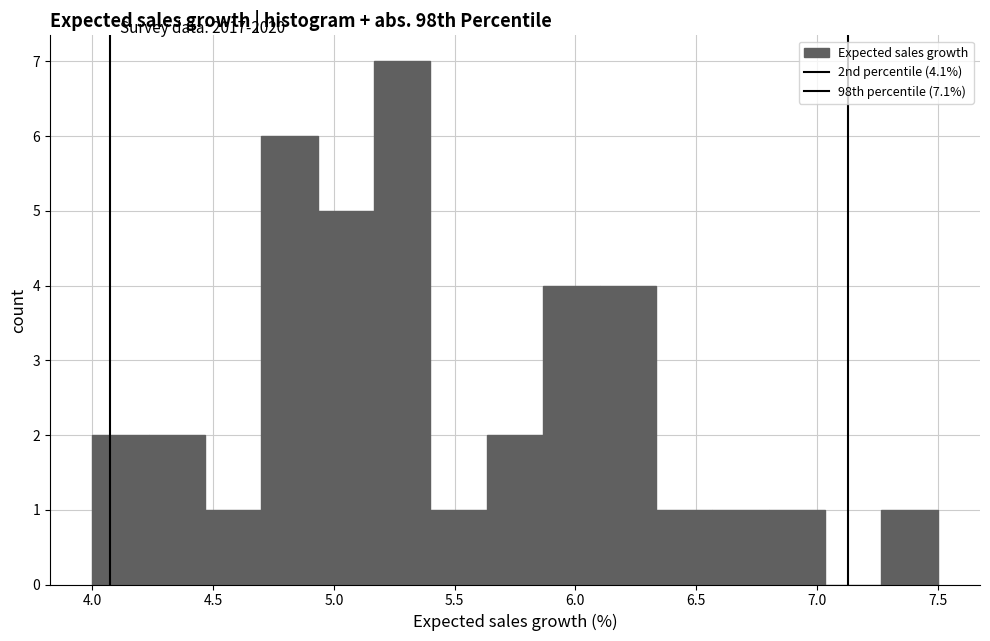

Reading left to right, list every bar in this chart as the range it spans on the x-axis followed by its height. Neither the bar edges nor the heights are printed on the chart, so give them approximately, as read against the axes.

4.00 to 4.25: 2
4.25 to 4.45: 2
4.45 to 4.70: 1
4.70 to 4.95: 6
4.95 to 5.15: 5
5.15 to 5.40: 7
5.40 to 5.65: 1
5.65 to 5.85: 2
5.85 to 6.10: 4
6.10 to 6.35: 4
6.35 to 6.55: 1
6.55 to 6.80: 1
6.80 to 7.05: 1
7.05 to 7.25: 0
7.25 to 7.50: 1